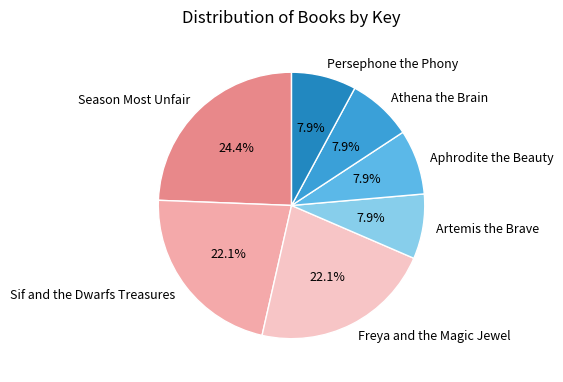

Is there any slice that represents more than half of the pie?

No